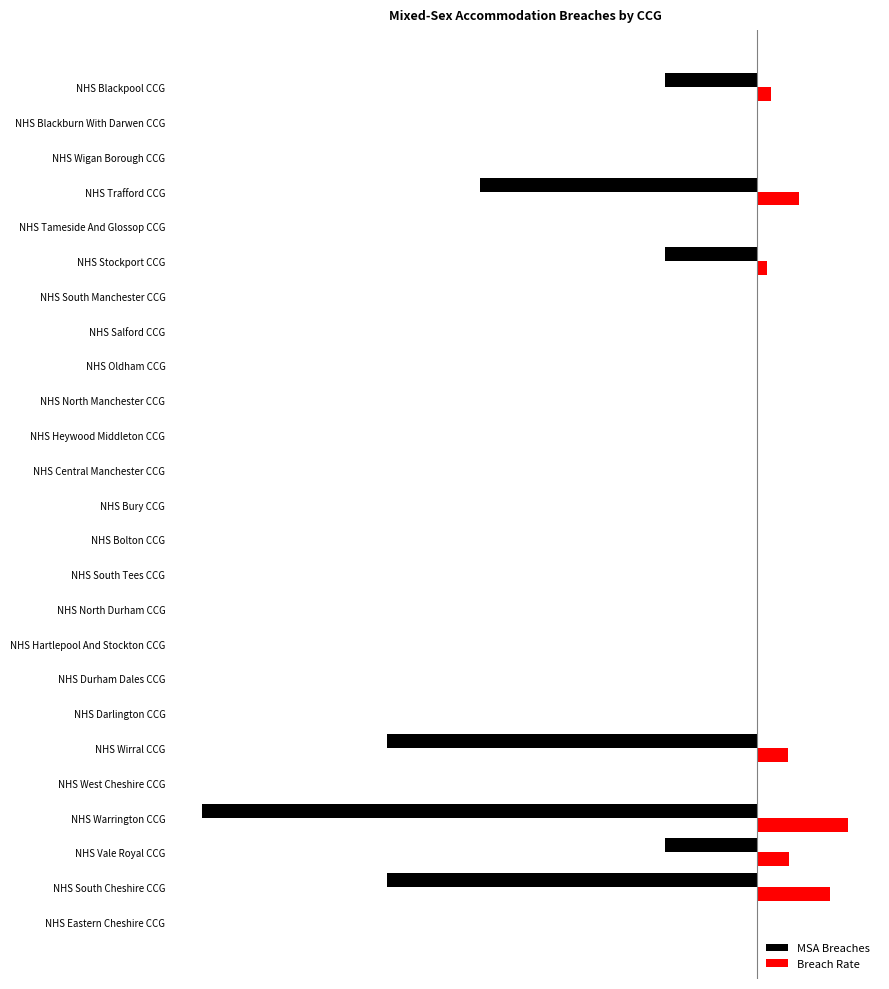

What are all the series names shown in the legend?

MSA Breaches, Breach Rate